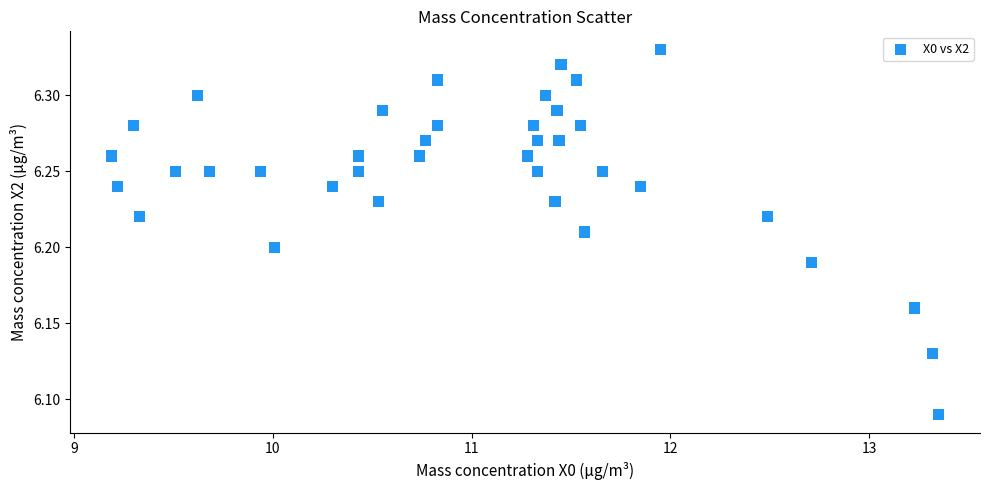

What is the range of X values (max minus min)?

4.2